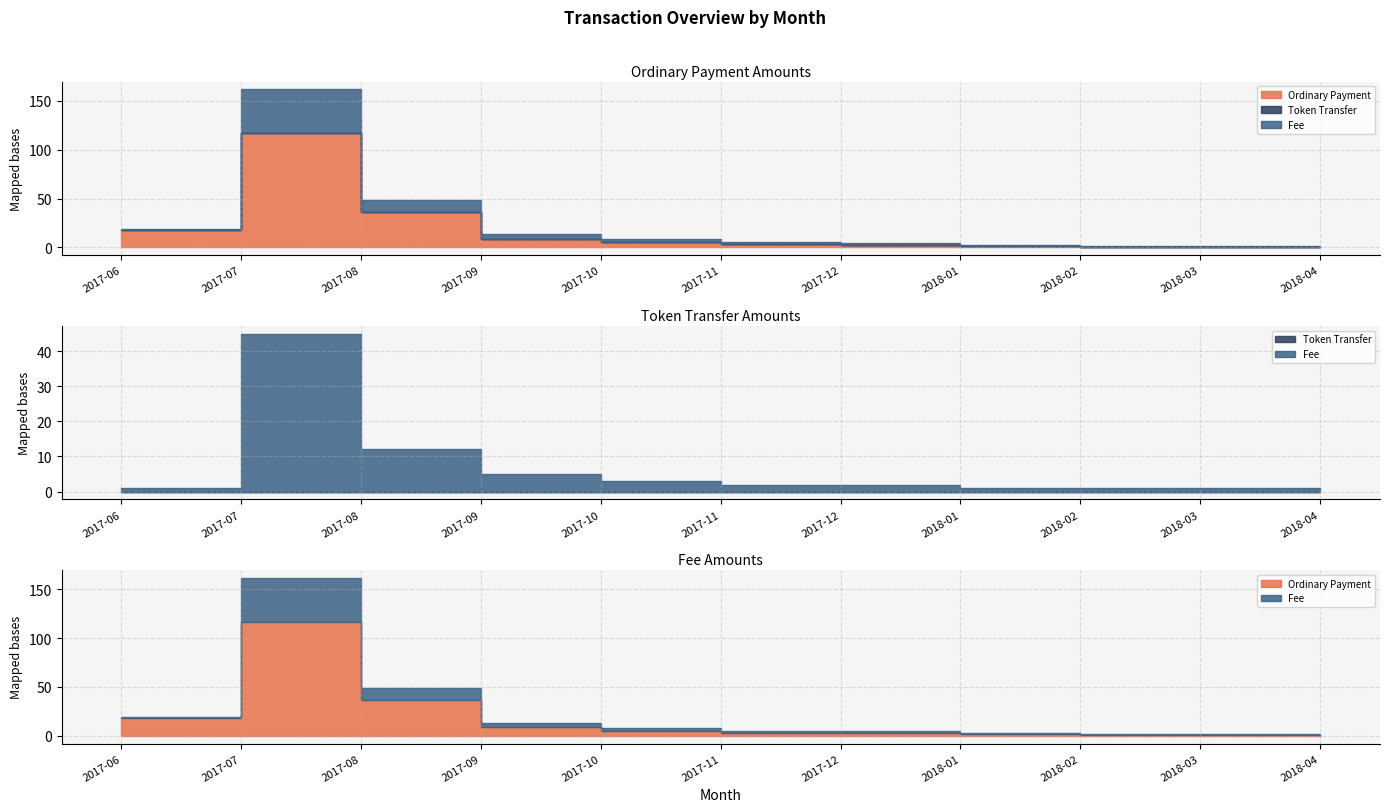

Which series has the largest total across all categories?

Ordinary Payment